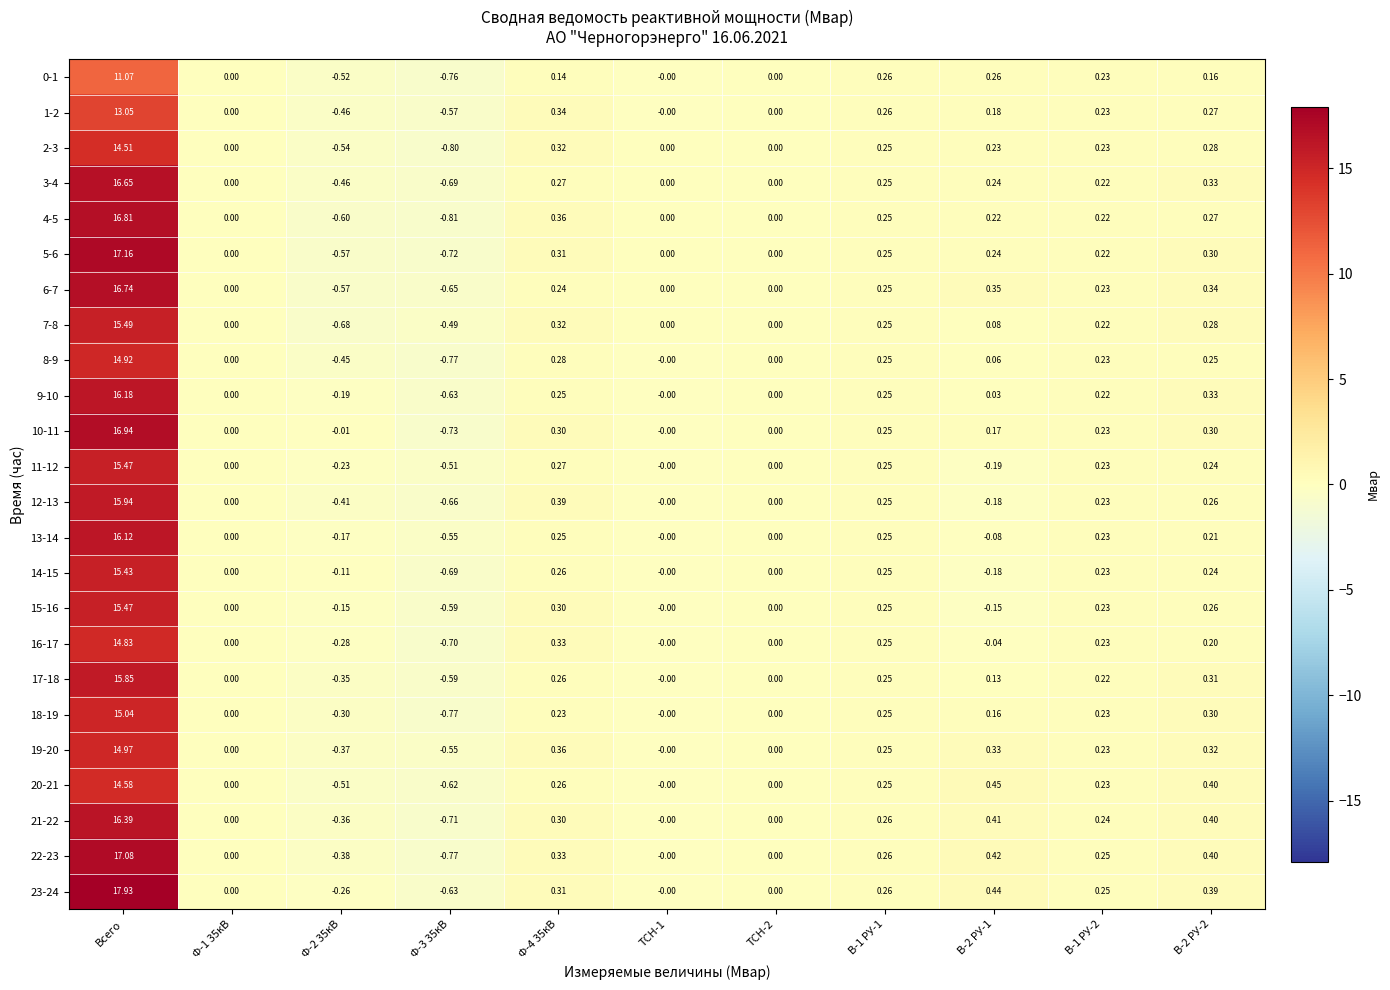

At how many categories does at least one series exceed 16?

1